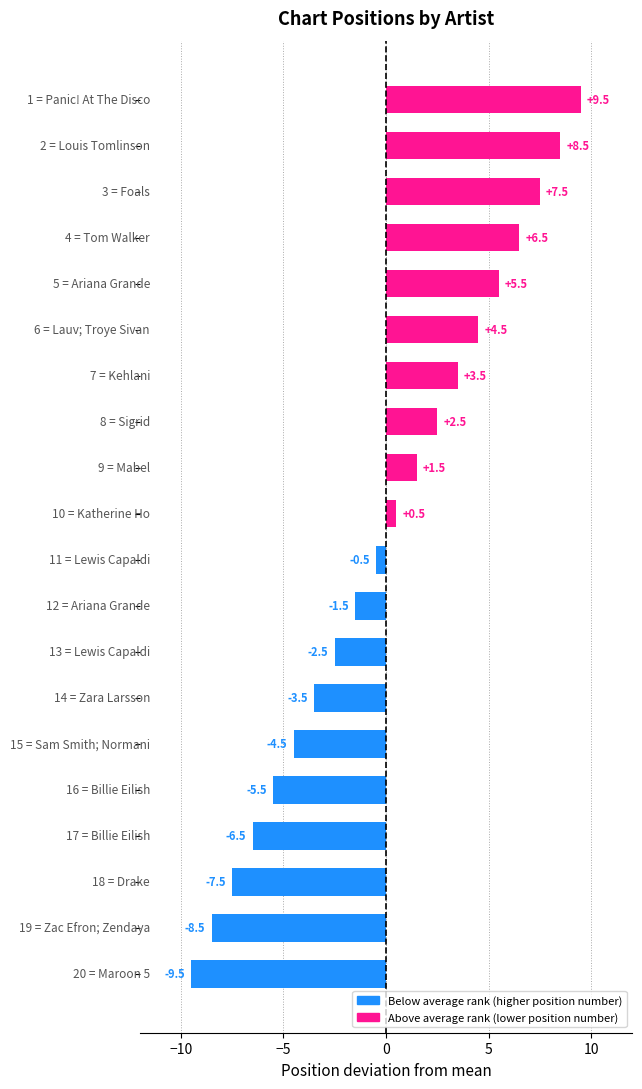

What is the value of the 5th bar from the top?

5.5